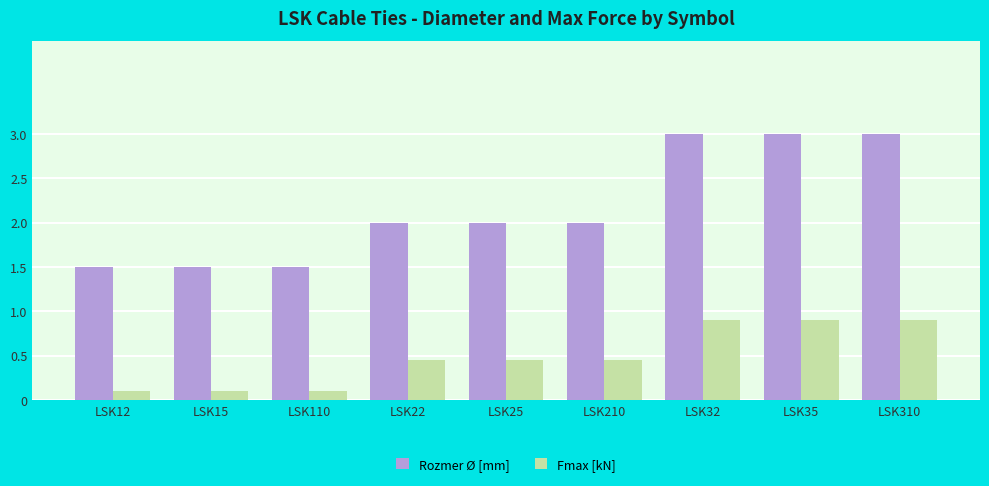

What is the maximum value for Fmax [kN]?

0.9